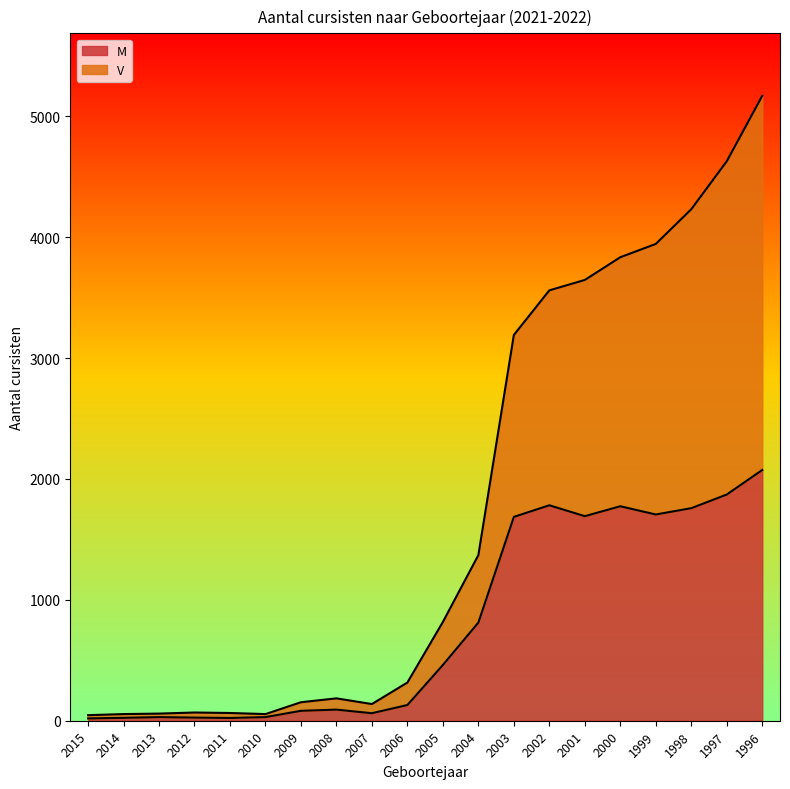

Reading right to left, extract all data points from this chart.

M: 1996=2074	1997=1871	1998=1758	1999=1706	2000=1774	2001=1692	2002=1782	2003=1686	2004=812	2005=461	2006=130	2007=62	2008=92	2009=82	2010=30	2011=23	2012=26	2013=30	2014=24	2015=19
V: 1996=5169	1997=4628	1998=4231	1999=3944	2000=3834	2001=3646	2002=3560	2003=3191	2004=1370	2005=817	2006=316	2007=138	2008=185	2009=153	2010=55	2011=64	2012=68	2013=59	2014=55	2015=46